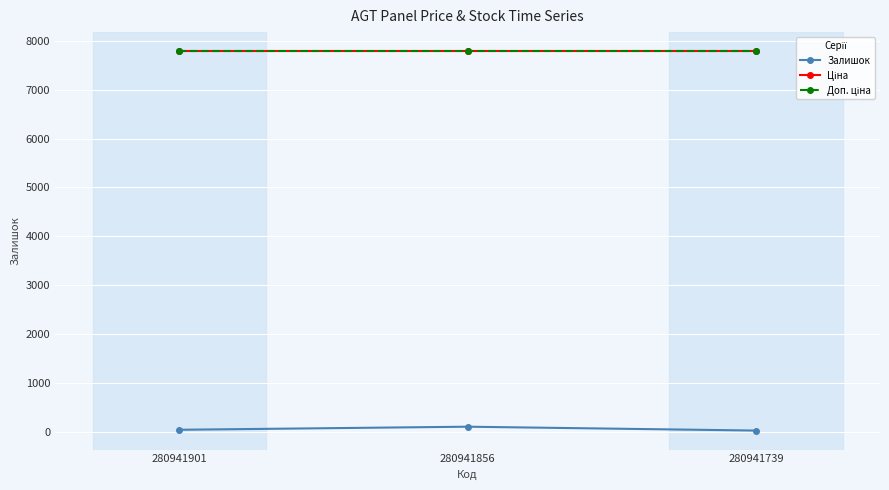

The value of Ціна at 280941901 is 3318.5. True or false?

False